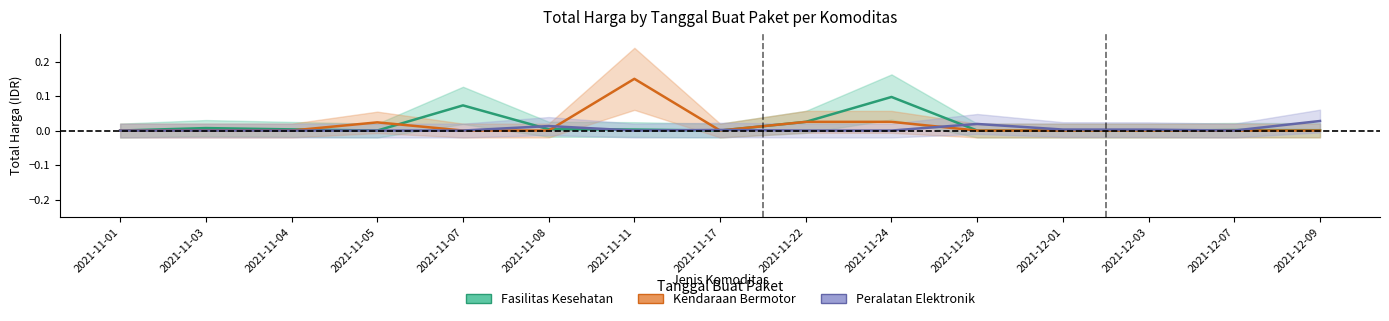

Which label corresponds to the largest value in the chart?

2021-11-11